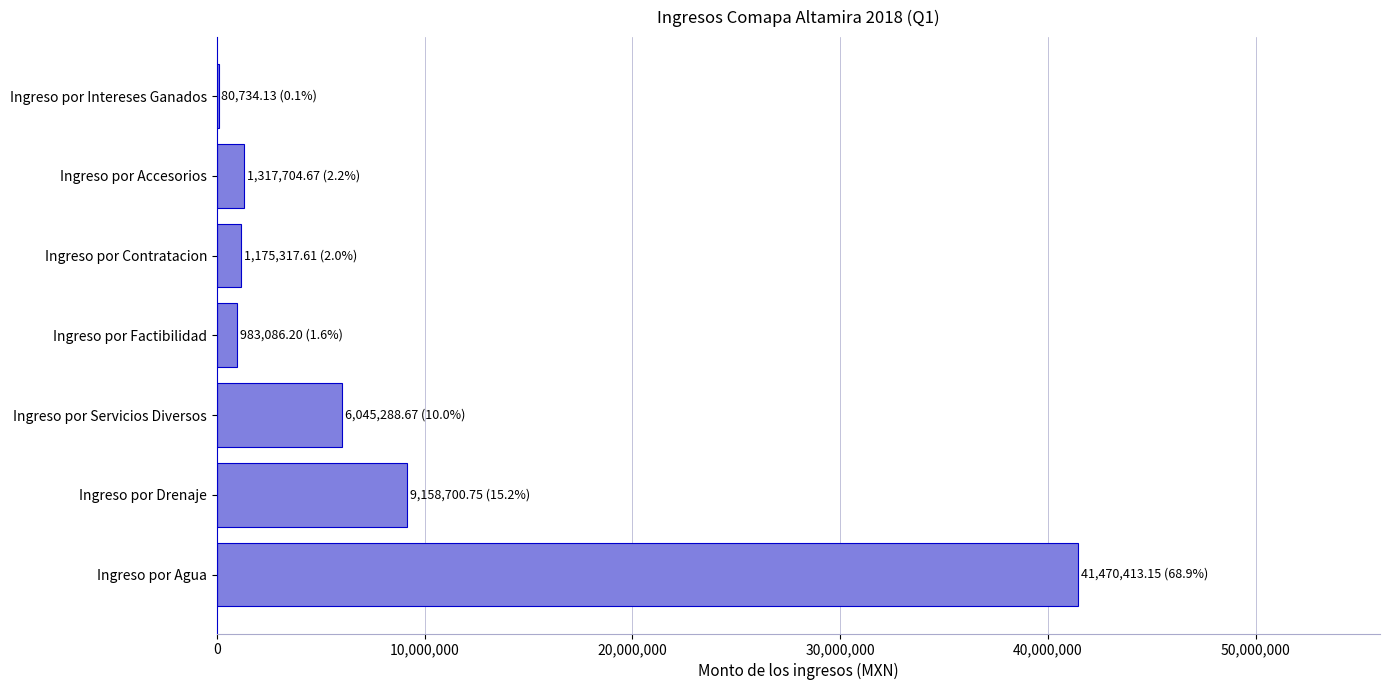

Are the bars horizontal?

Yes